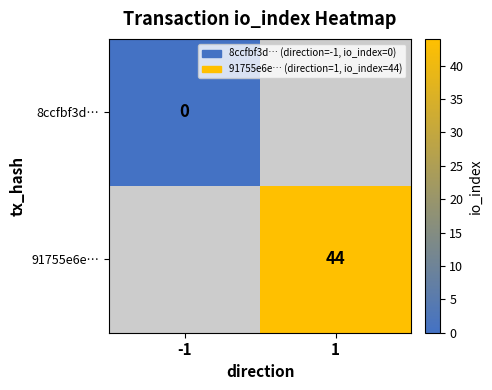

The value of 91755e6e… at 1 is 16. True or false?

False